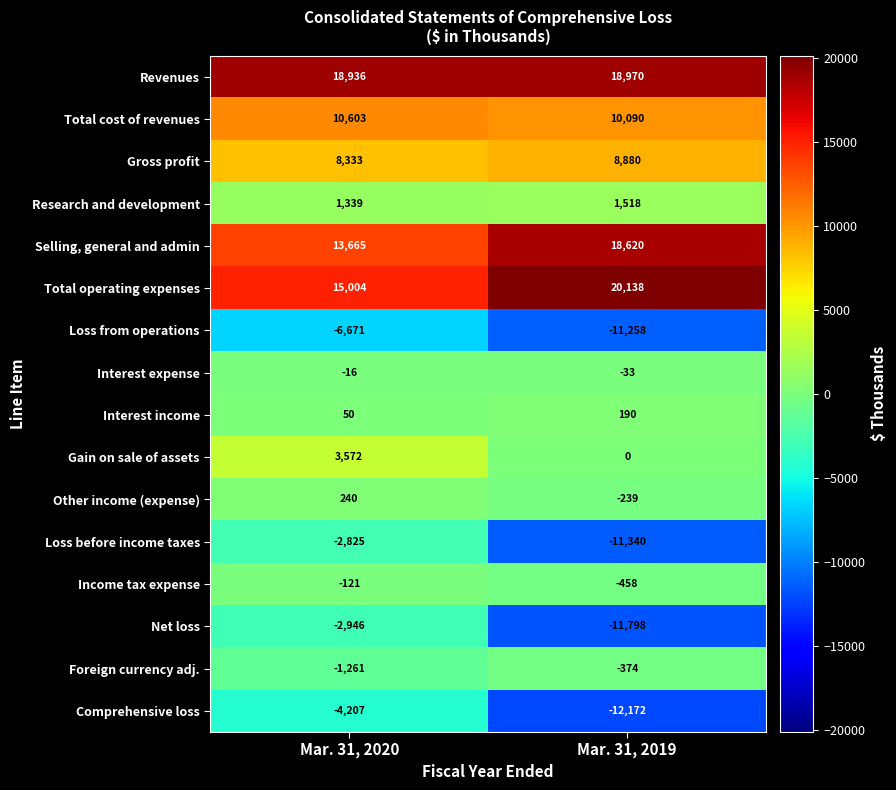

What is the difference between the Selling, general and admin values at Mar. 31, 2020 and Mar. 31, 2019?

4955